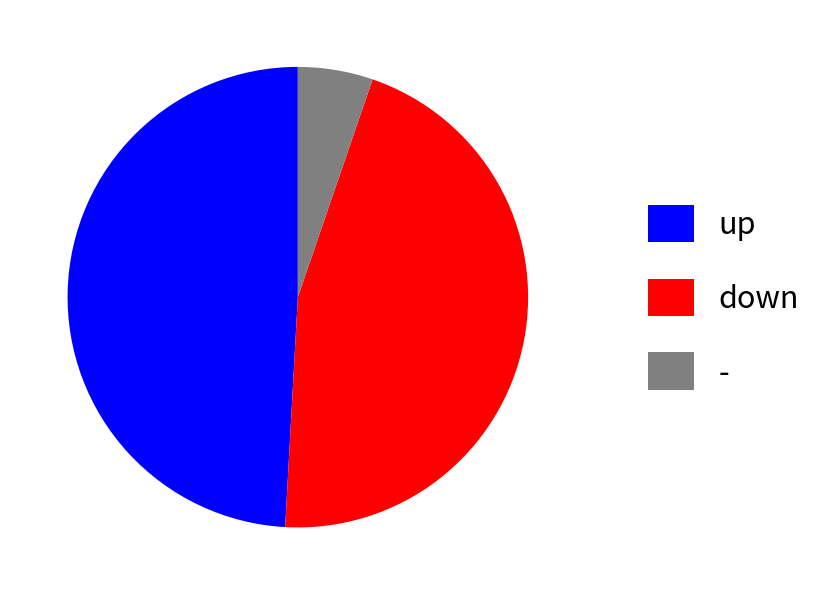

Is it true that down is 46% of the pie?

True